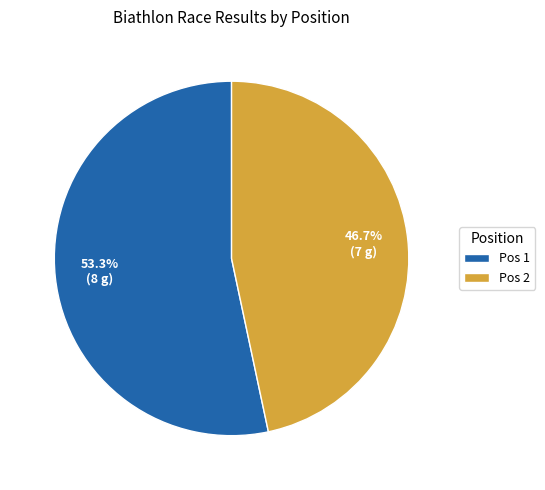

Rank the categories by value from highest to lowest.

Pos 1, Pos 2